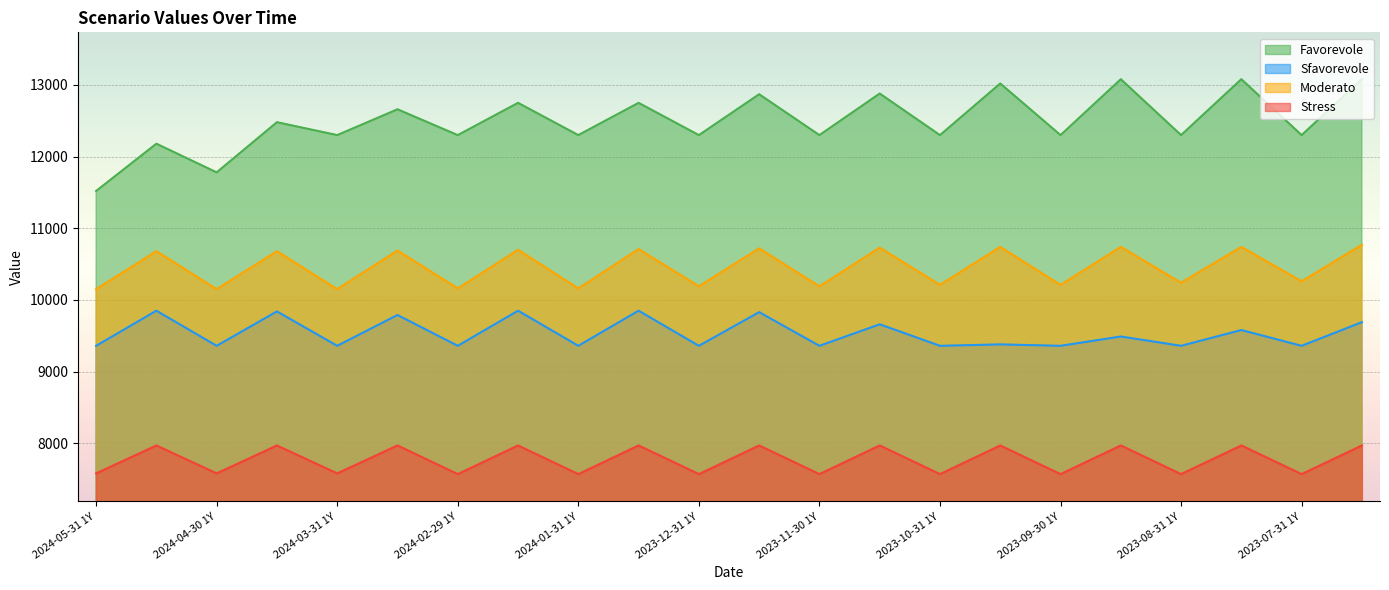

What is the label of the 18th point from the right?

2024-03-31 1Y